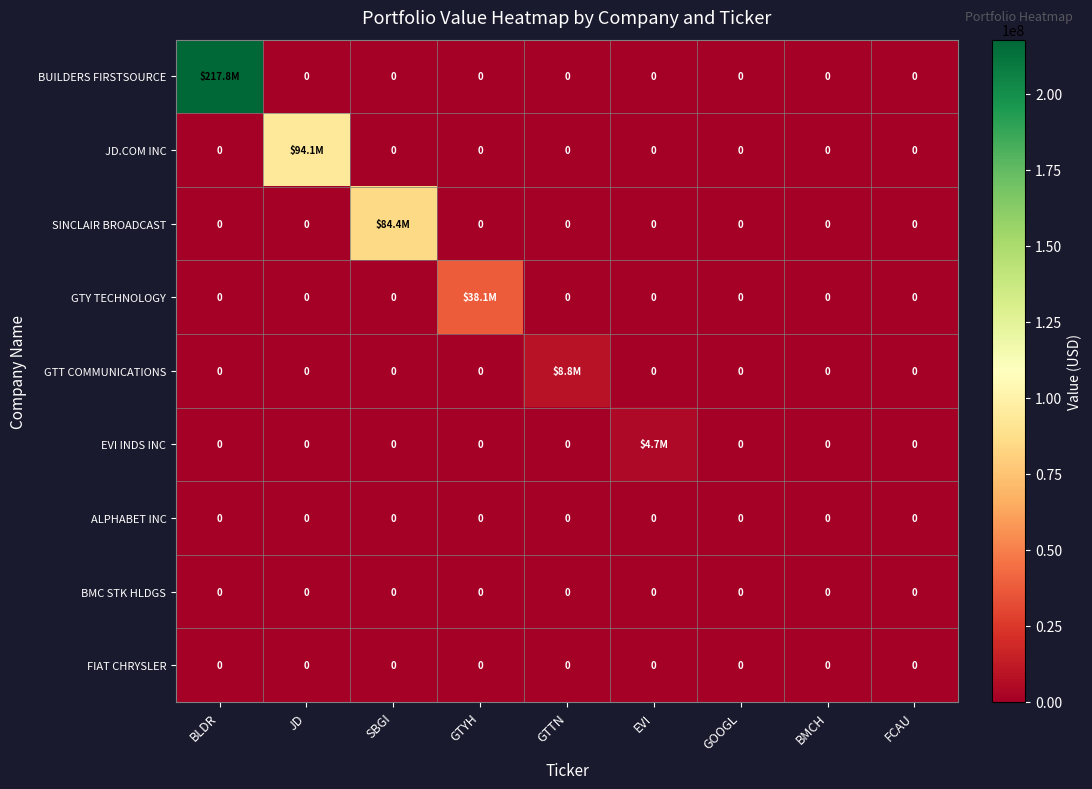

At how many categories does at least one series exceed 155702495?

1